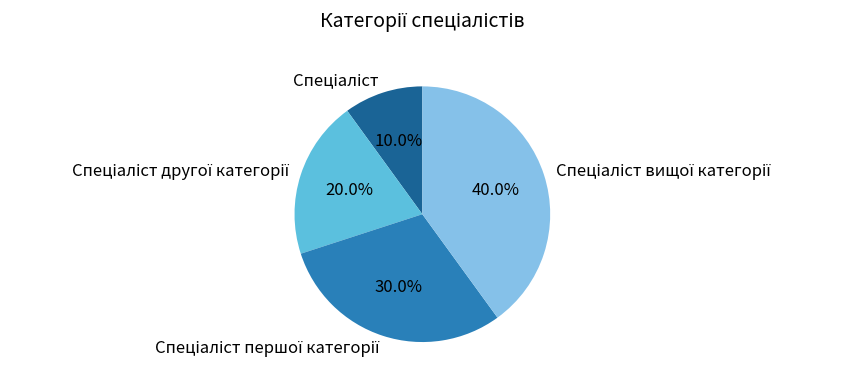

Does any single category account for the majority?

No